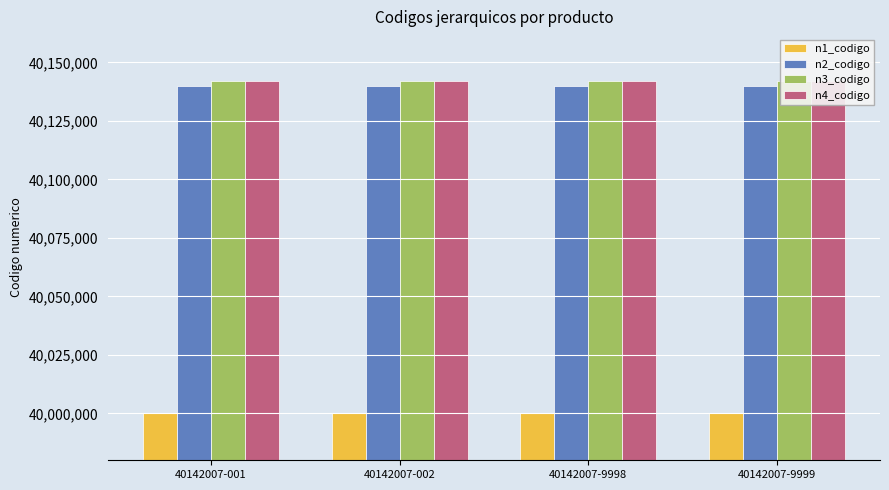

Between 40142007-9999 and 40142007-002, which is larger?

40142007-9999